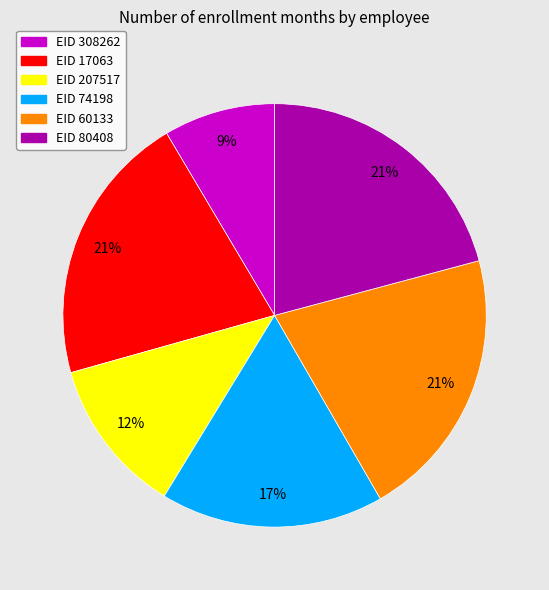

To the nearest percent, what portion does EID 74198 represent?

17%